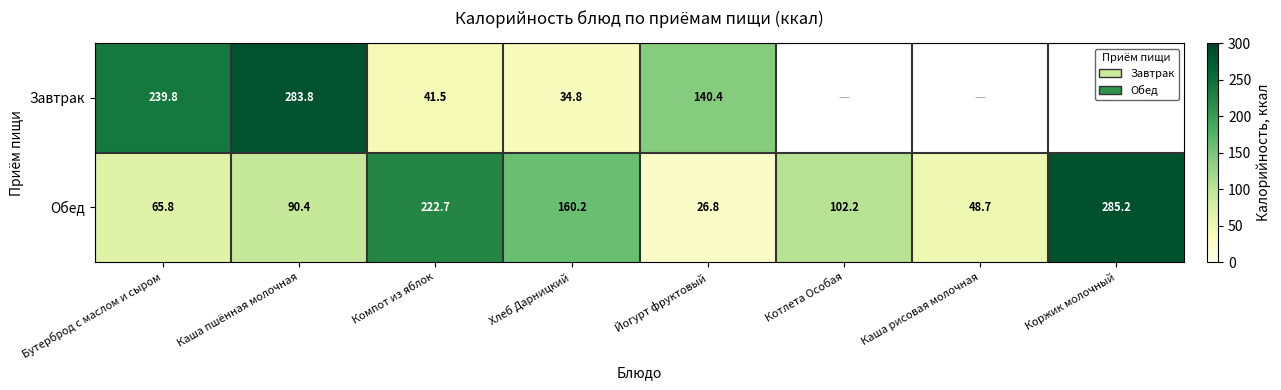

At which category does the chart reach its minimum across all series?

Йогурт фруктовый